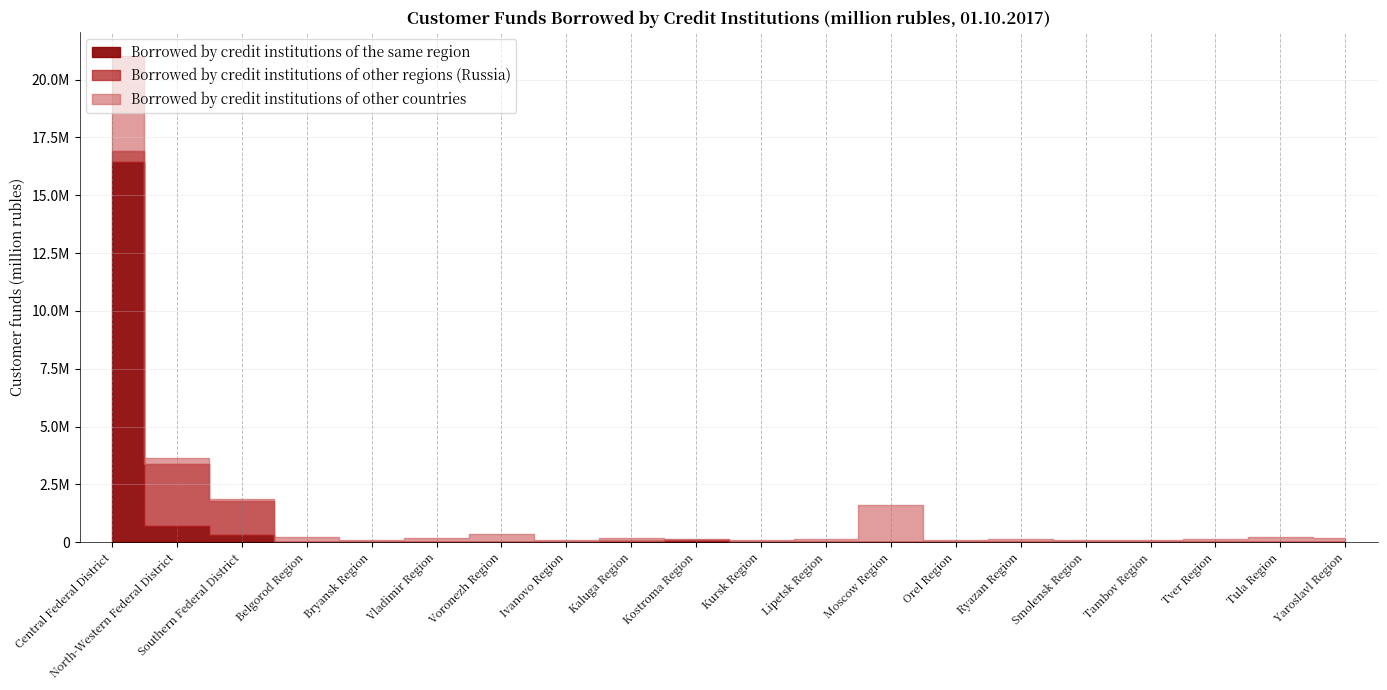

Reading left to right, transcribe all the data shown in this chart.

Borrowed by credit institutions of the same region: 16429940	696548	324987	7374	0	1856	981	11069	38124	77440	14892	16697	5404	0	13470	0	2255	1037	1335	5400
Borrowed by credit institutions of other regions (Russia): 483438	2680103	1471407	6747	3055	3391	9942	989	3309	901	991	1463	7094	1645	3940	2157	85	4165	2820	6370
Borrowed by credit institutions of other countries: 4098006	278682	53562	194723	108535	187007	359227	102488	137608	52025	103202	126126	1602458	82101	137648	101854	94430	145382	211060	189210